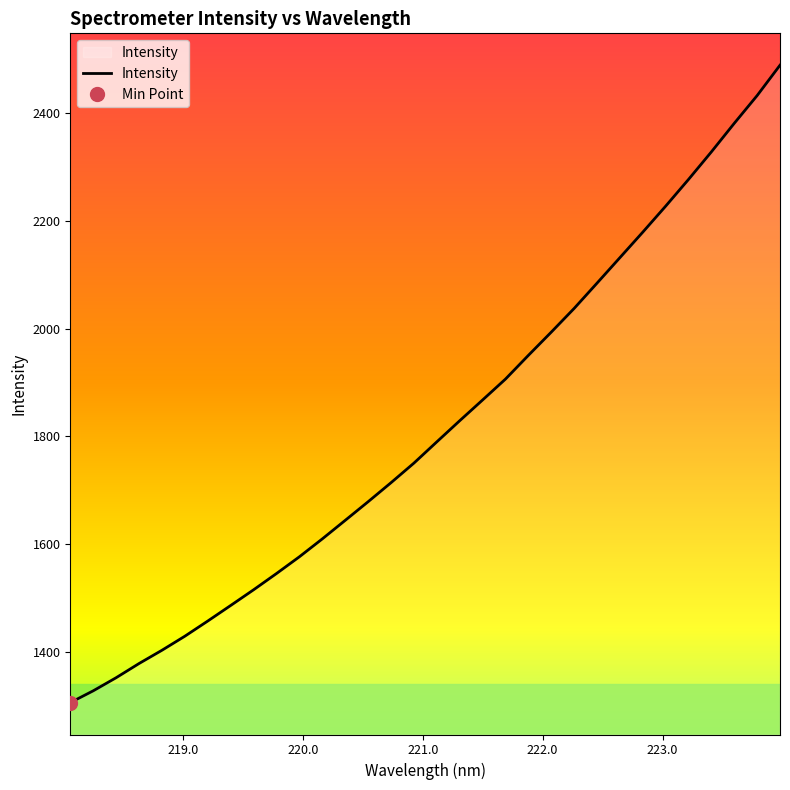

Reading left to right, transcribe all the data shown in this chart.

1305.4	1327.4	1351.7	1378.1	1402.7	1428.9	1457.1	1485.9	1515.1	1545.3	1576.4	1609.7	1644.1	1678.7	1714.0	1750.4	1789.9	1829.1	1867.7	1906.5	1950.6	1993.8	2037.8	2084.8	2132.1	2179.5	2227.8	2277.5	2328.7	2381.7	2433.2	2489.7